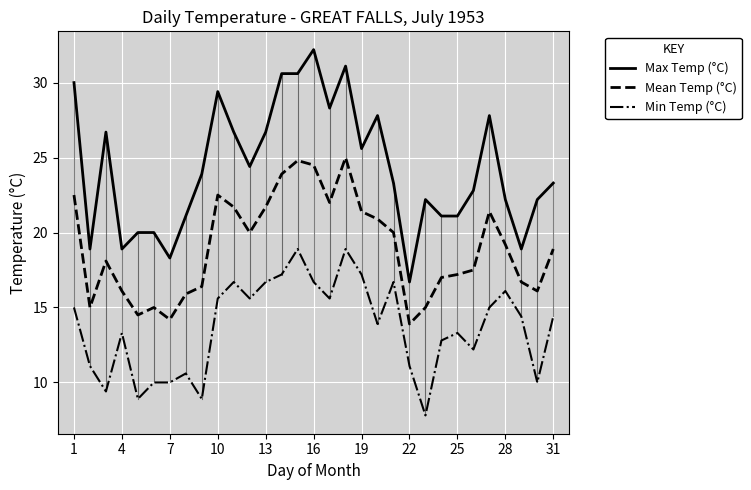

What is the smallest value displayed?

7.8